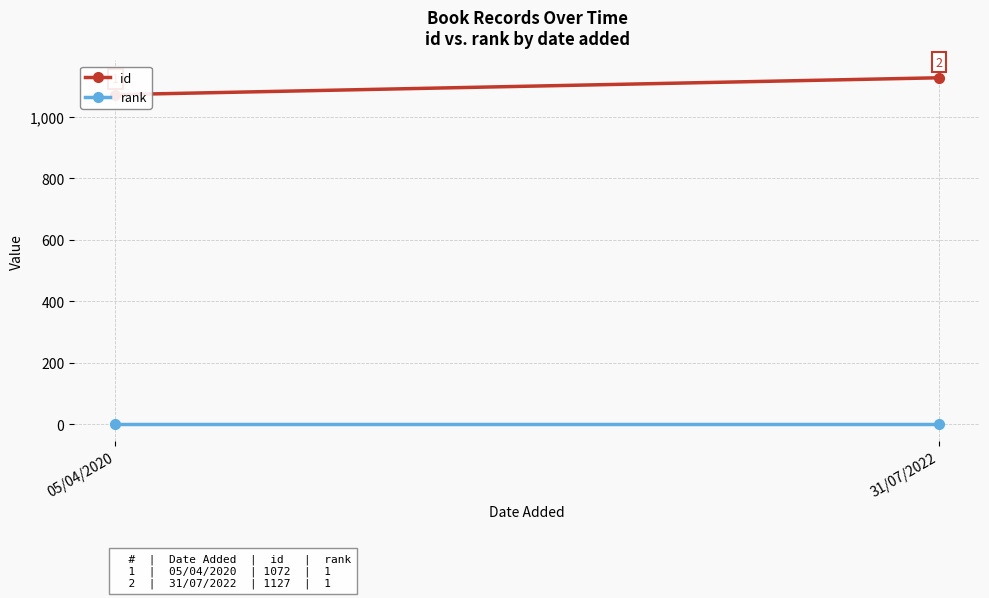

What is the label of the 1st point from the left?

05/04/2020